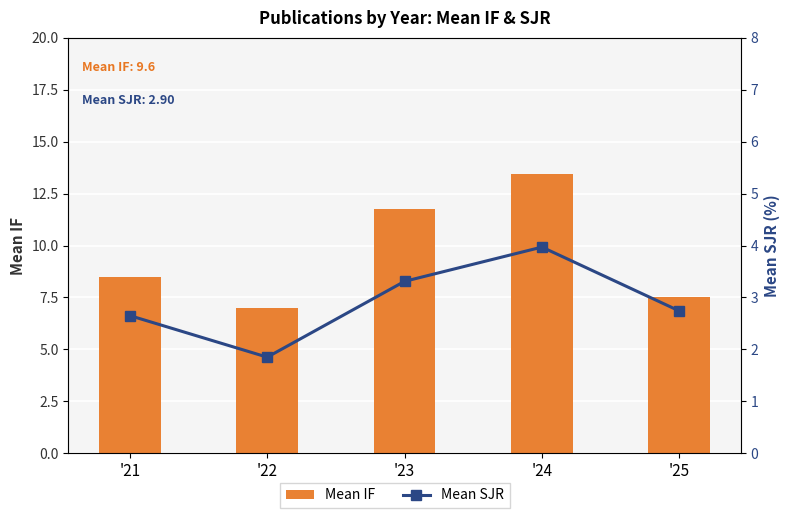

Is the value of Mean IF at '23 greater than the value of Mean SJR at '23?

Yes